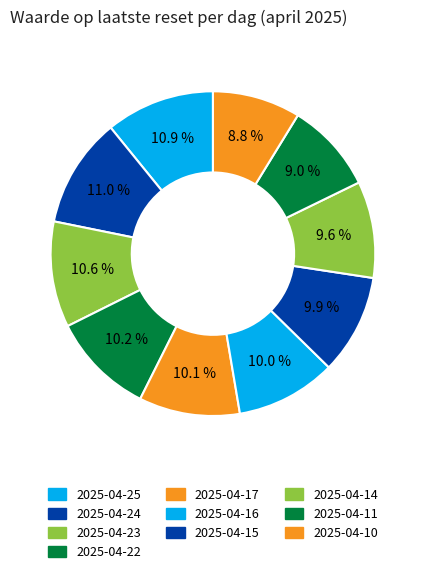

Is it true that 2025-04-15 is 1% of the pie?

False